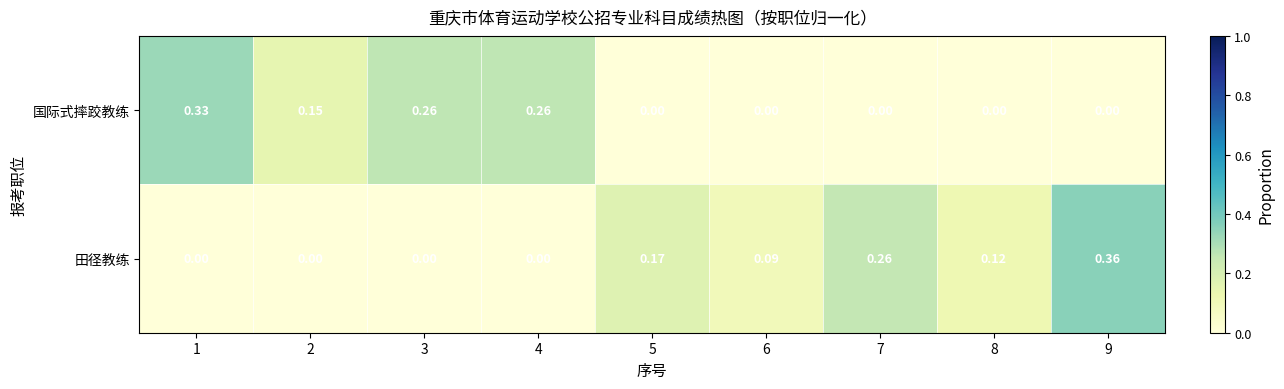

How many data points does each series have?

9